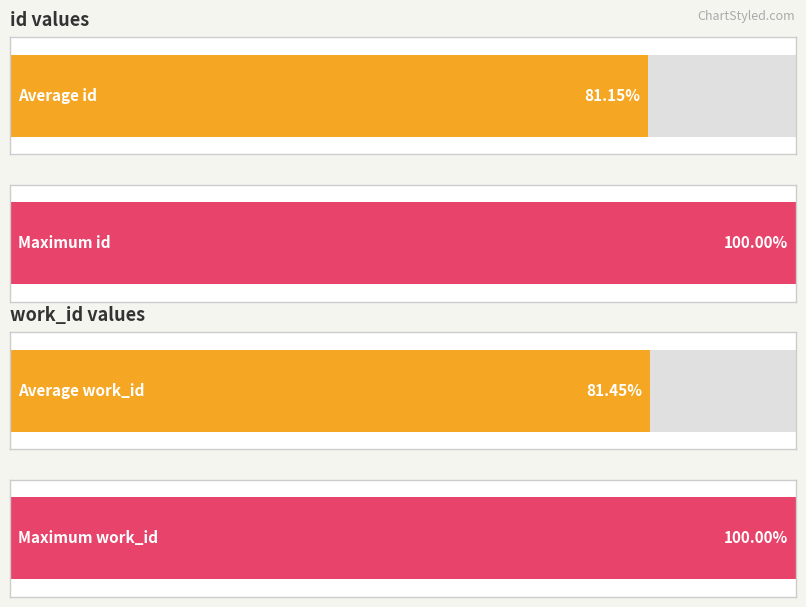

How many bars are there in each group?

2